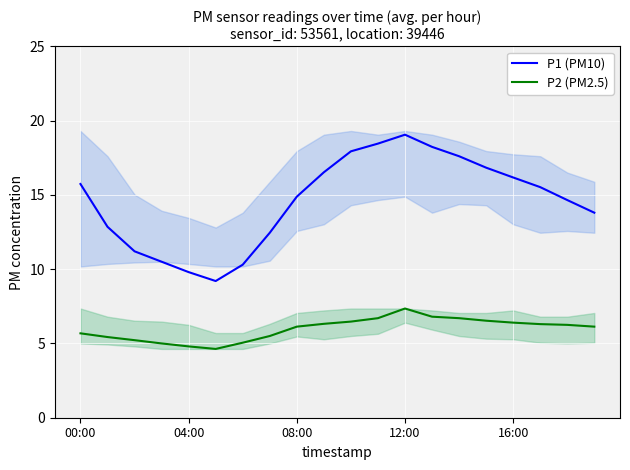

At which label does P1 (PM10) first exceed 15?

00:00